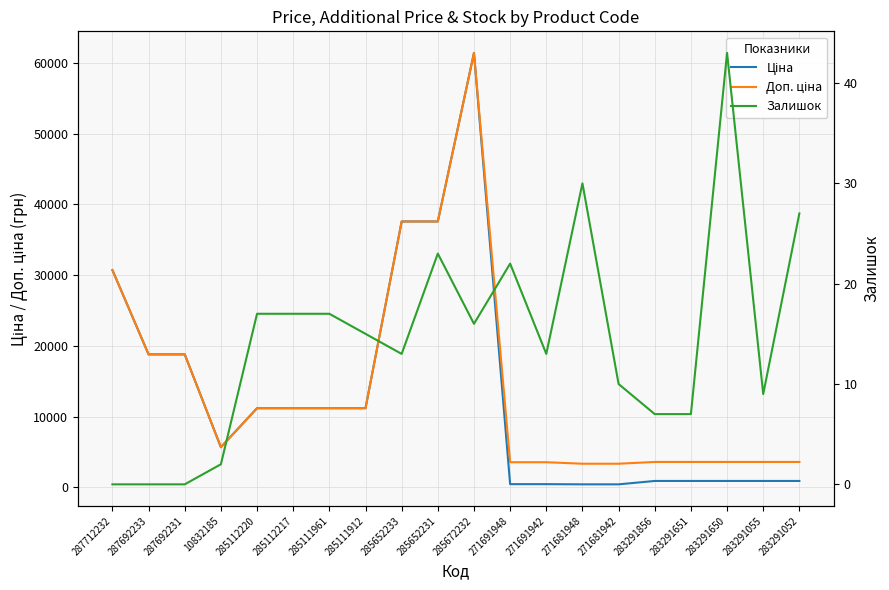

True or false: Доп. ціна and Ціна cross at least once.

False